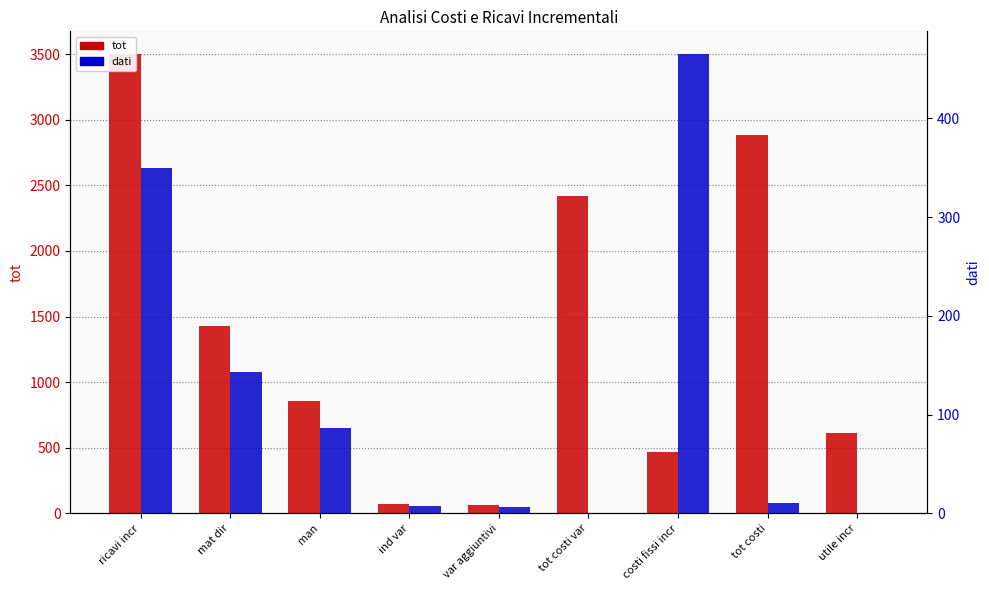

Reading right to left, extract all data points from this chart.

tot: utile incr=614.5	tot costi=2885.0	costi fissi incr=465.0	tot costi var=2420.0	var aggiuntivi=60.0	ind var=70.0	man=860.0	mat dir=1430.0	ricavi incr=3499.5
dati: utile incr=0.0	tot costi=10.0	costi fissi incr=465.0	tot costi var=0.0	var aggiuntivi=6.0	ind var=7.0	man=86.0	mat dir=143.0	ricavi incr=349.9